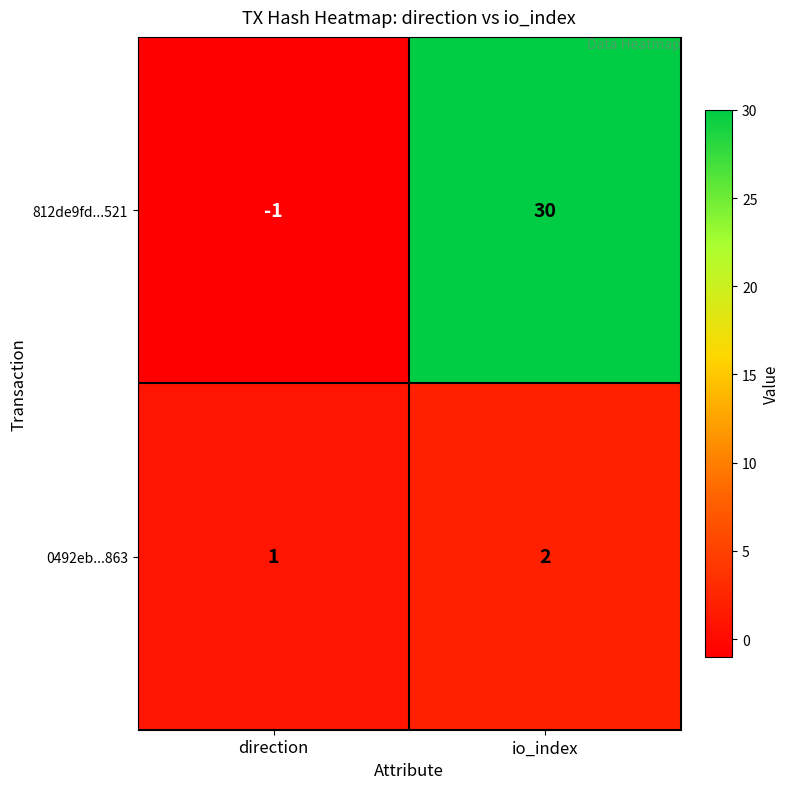

At how many categories does at least one series exceed 20?

1